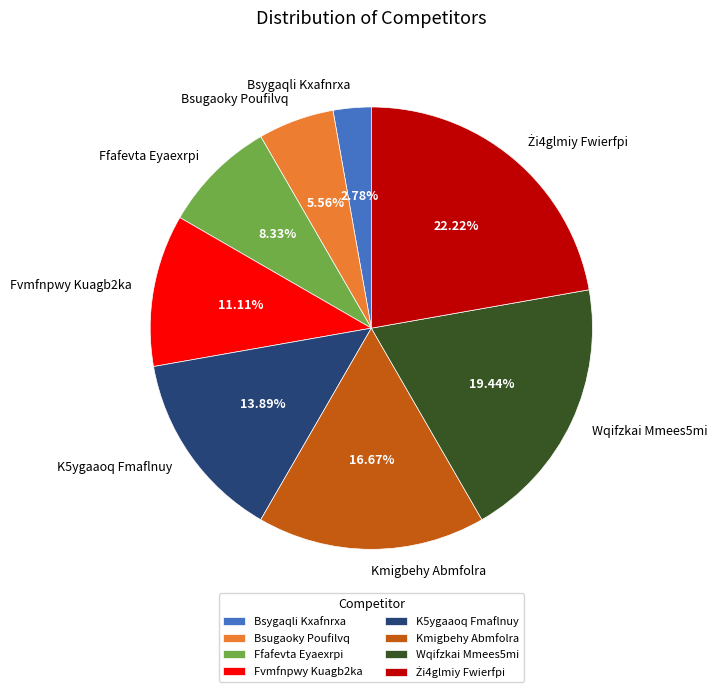

To the nearest percent, what portion does Bsygaqli Kxafnrxa represent?

3%